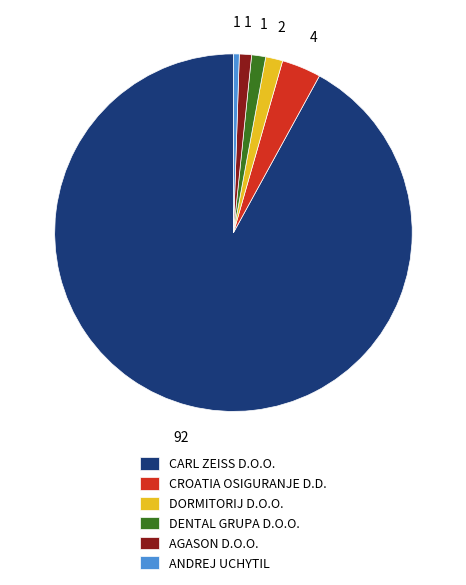

True or false: DORMITORIJ D.O.O. accounts for 16% of the total.

False